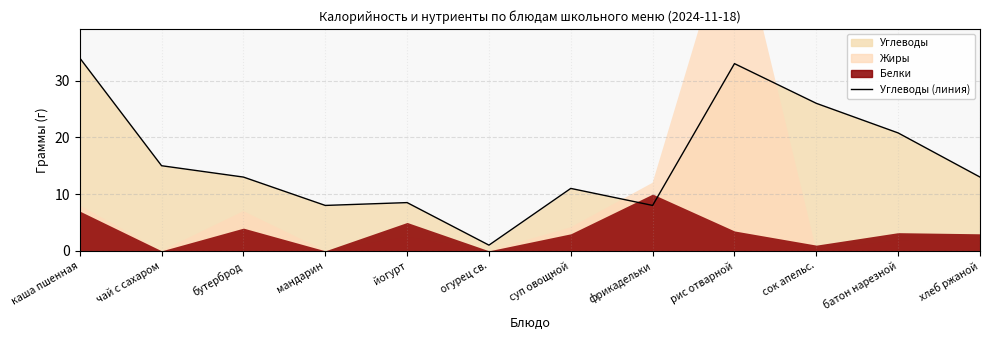

Which has a higher value, йогурт or суп овощной?

суп овощной